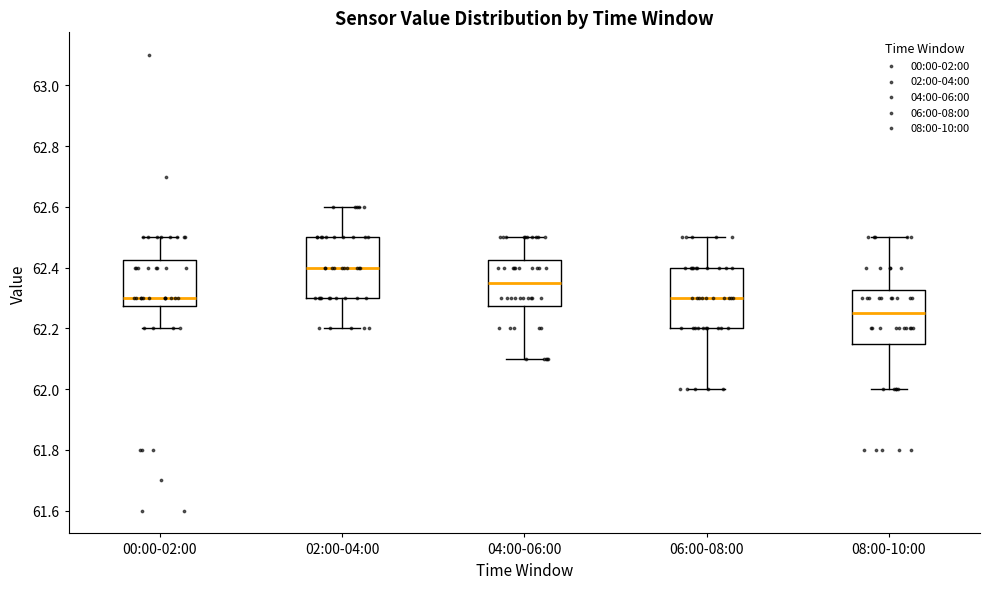

Reading left to right, read every box against the y-axis: the position of its median line, the range the box covers, and the ends of its whiskers. The values are not printed on the chart, so give them approximately, as read against the axis.

00:00-02:00: median 62.30, box 62.28 to 62.42, whiskers 62.20 to 62.50
02:00-04:00: median 62.40, box 62.30 to 62.50, whiskers 62.20 to 62.60
04:00-06:00: median 62.36, box 62.28 to 62.42, whiskers 62.10 to 62.50
06:00-08:00: median 62.30, box 62.20 to 62.40, whiskers 62.00 to 62.50
08:00-10:00: median 62.26, box 62.16 to 62.32, whiskers 62.00 to 62.50